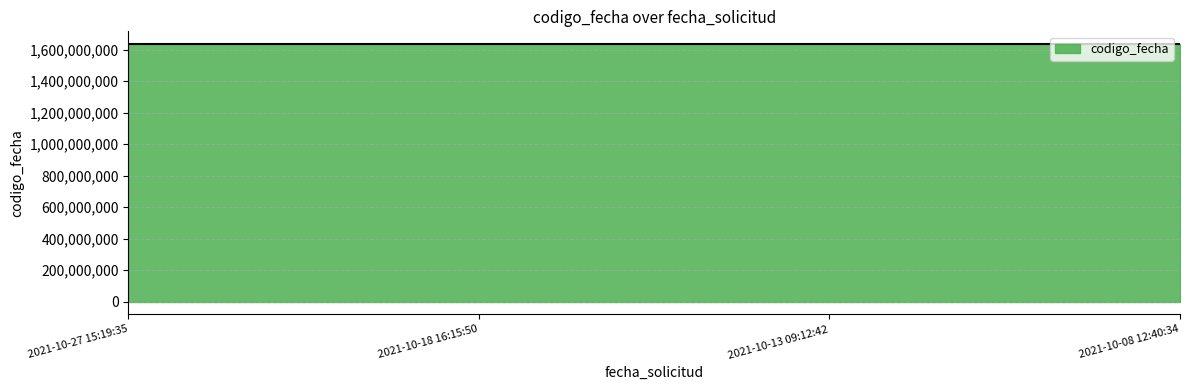

What is the label of the 3rd point from the right?

2021-10-18 16:15:50